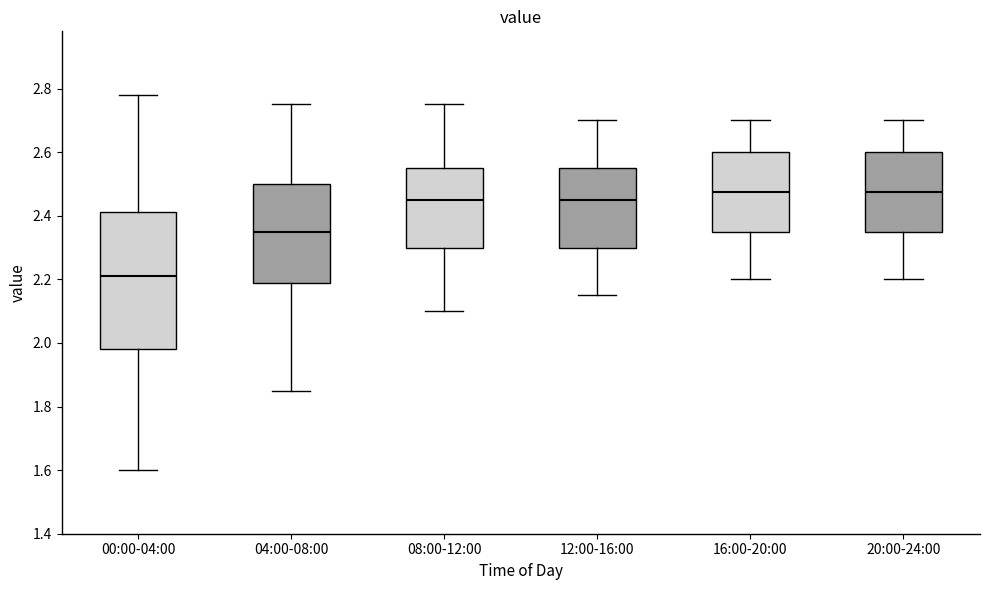

Reading left to right, transcribe this box plot: for each box, give where its median line is, the range the box spans, and where its two whiskers end, as read against the y-axis. The values are not printed on the chart, so give them approximately, as read against the axis.

00:00-04:00: median 2.22, box 1.98 to 2.42, whiskers 1.60 to 2.78
04:00-08:00: median 2.36, box 2.18 to 2.50, whiskers 1.86 to 2.76
08:00-12:00: median 2.46, box 2.30 to 2.56, whiskers 2.10 to 2.76
12:00-16:00: median 2.46, box 2.30 to 2.56, whiskers 2.16 to 2.70
16:00-20:00: median 2.48, box 2.36 to 2.60, whiskers 2.20 to 2.70
20:00-24:00: median 2.48, box 2.36 to 2.60, whiskers 2.20 to 2.70